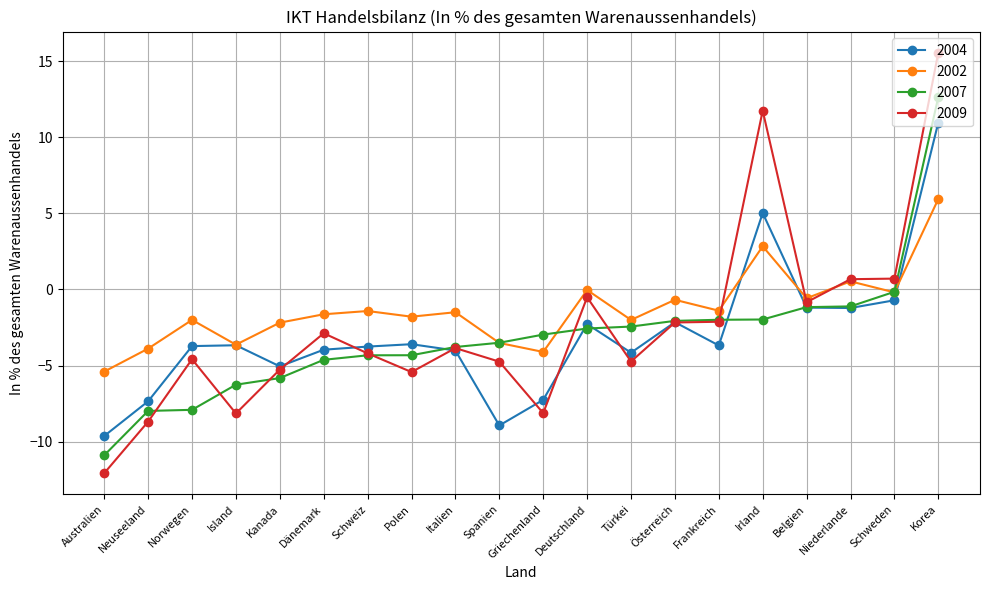

Which series has the widest spread of values?

2009